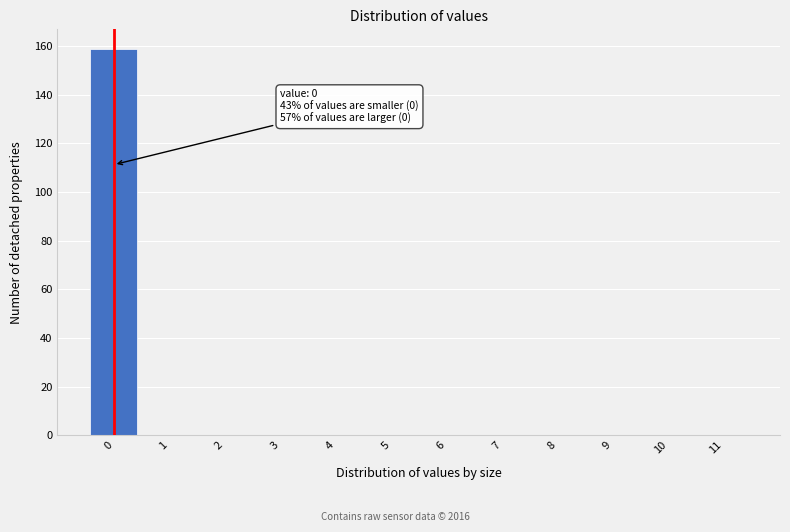

Reading right to left, what are all the values shown in this chart?

11=0	10=0	9=0	8=0	7=0	6=0	5=0	4=0	3=0	2=0	1=0	0=159